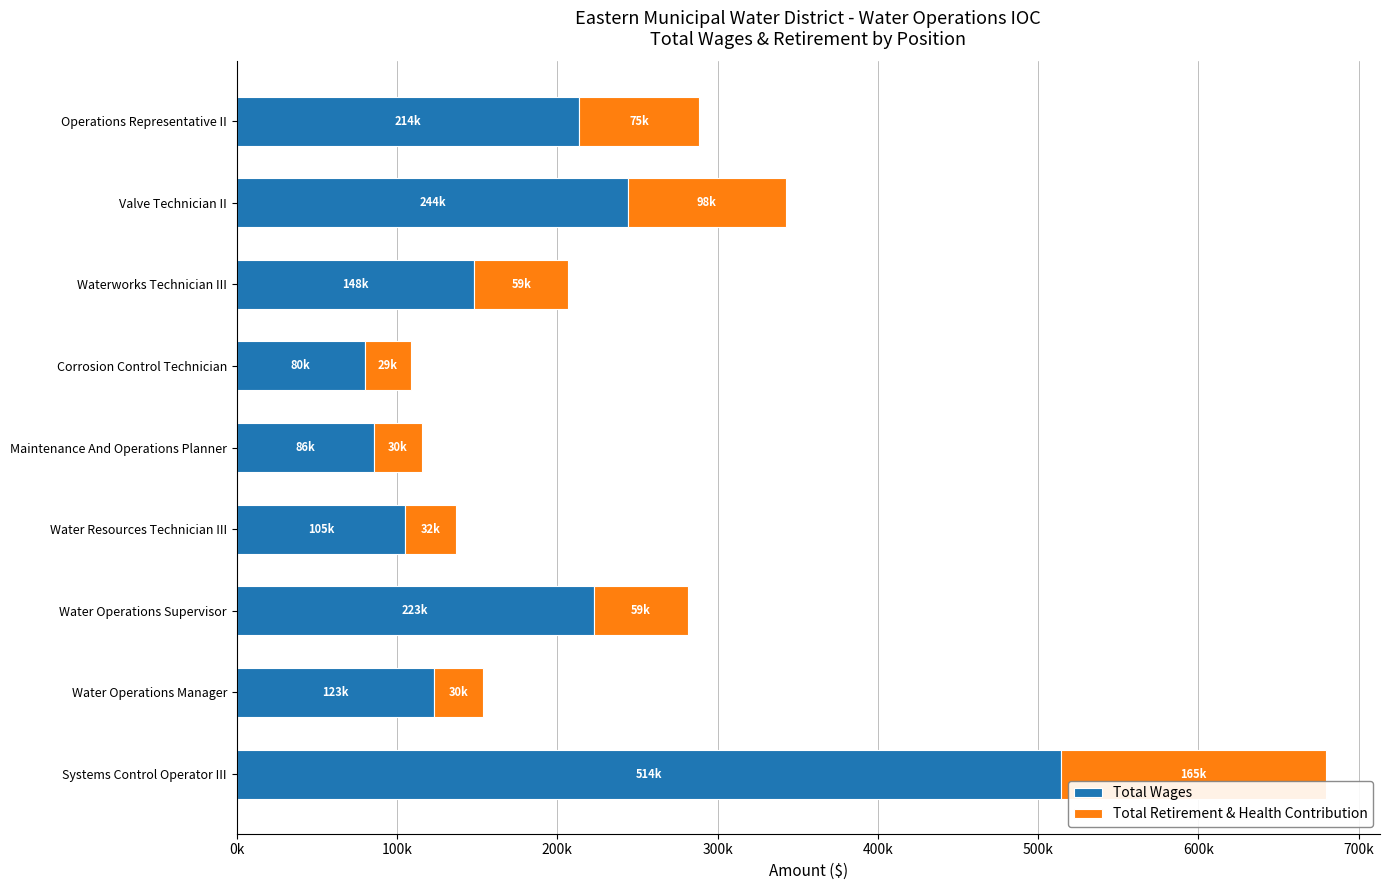

What are all the series names shown in the legend?

Total Wages, Total Retirement & Health Contribution